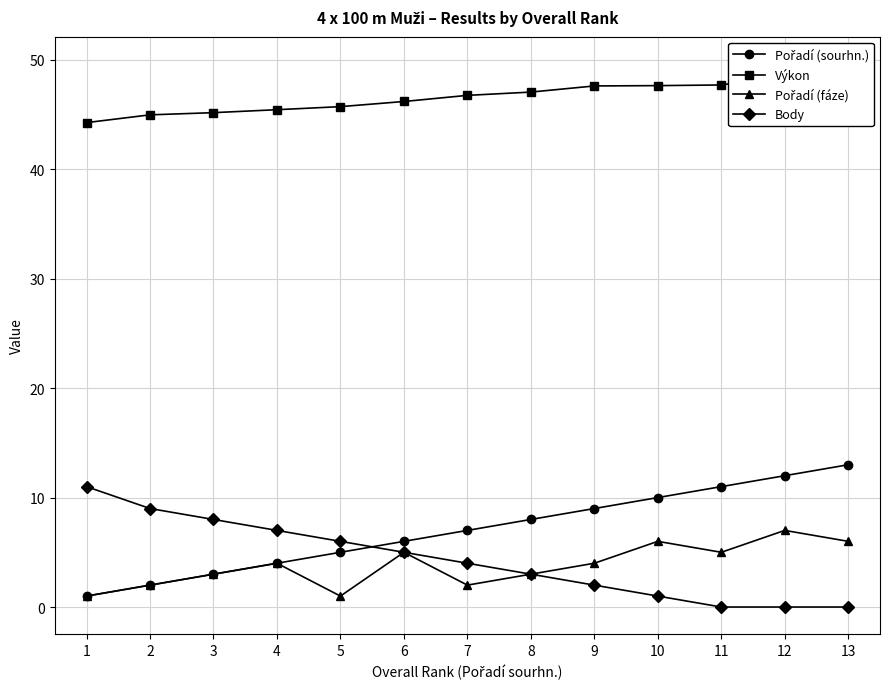

The Body series shows 2.8 at 9. True or false?

False